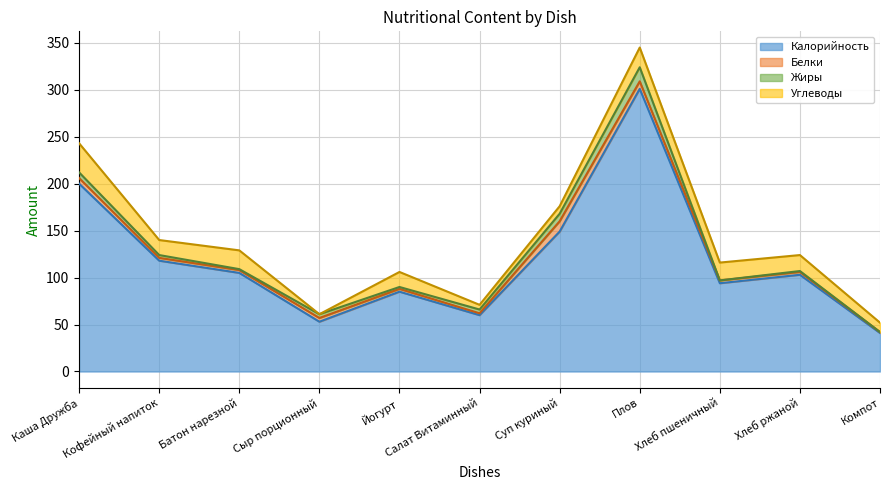

What is the label of the 4th point from the right?

Плов